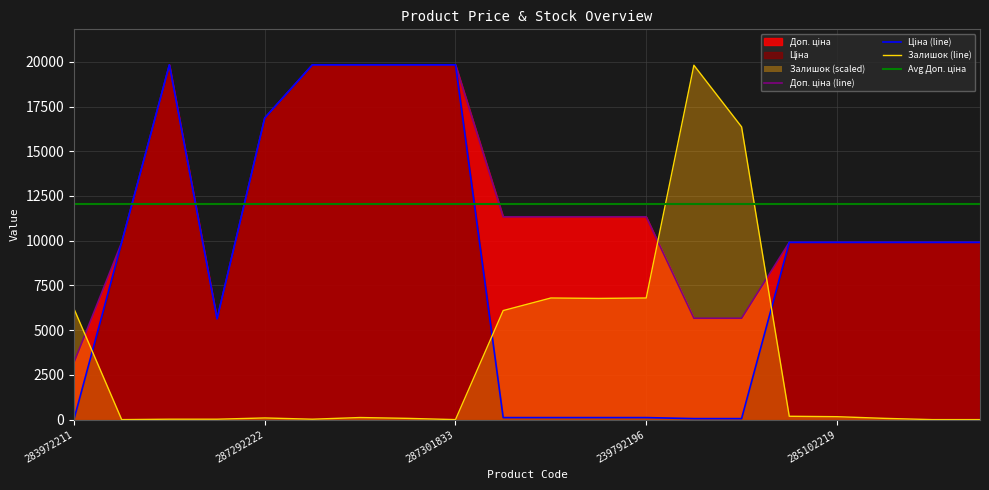

Is the value of Залишок at 285101569 greater than the value of Ціна at 285102120?

No